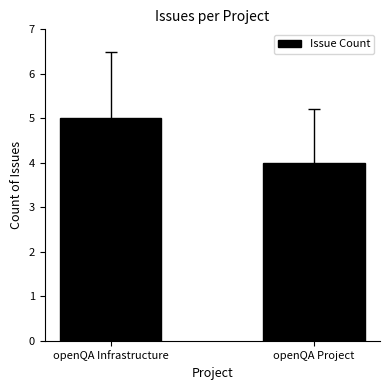

Which category has the lowest value across all series?

openQA Project